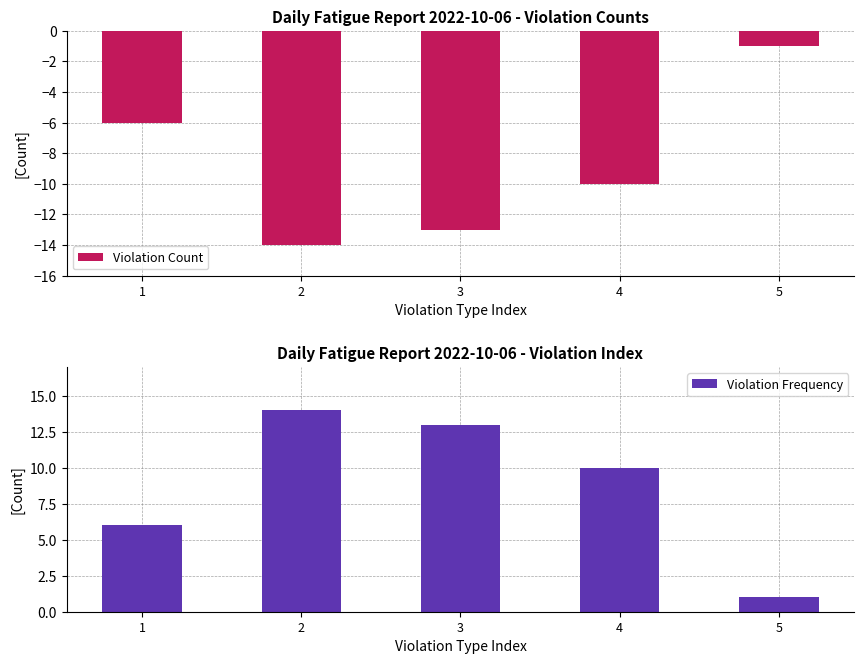

How many groups of bars are there?

5